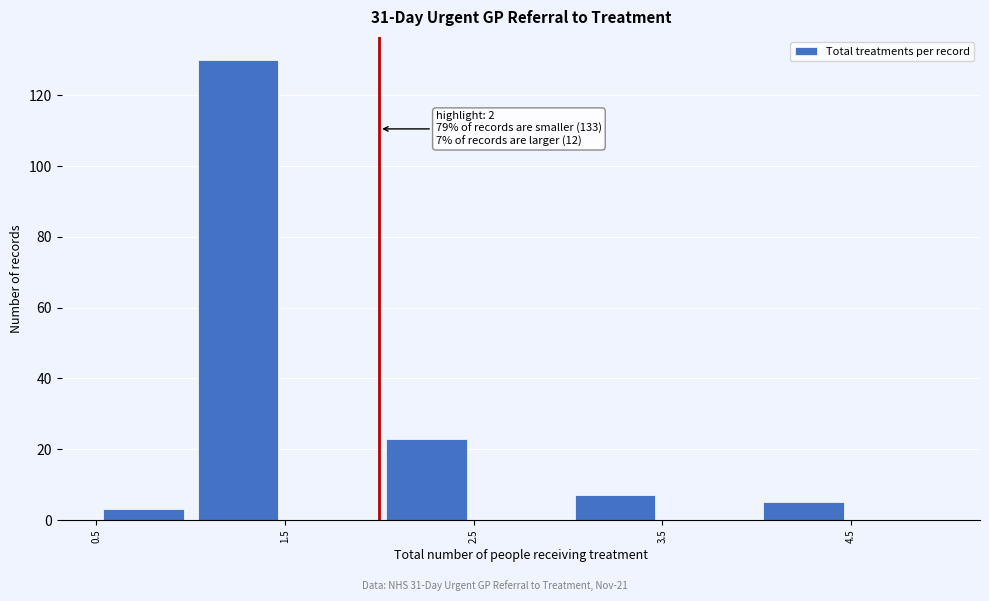

Over which range of the x-axis is the bar tallest?

1.0 to 1.5